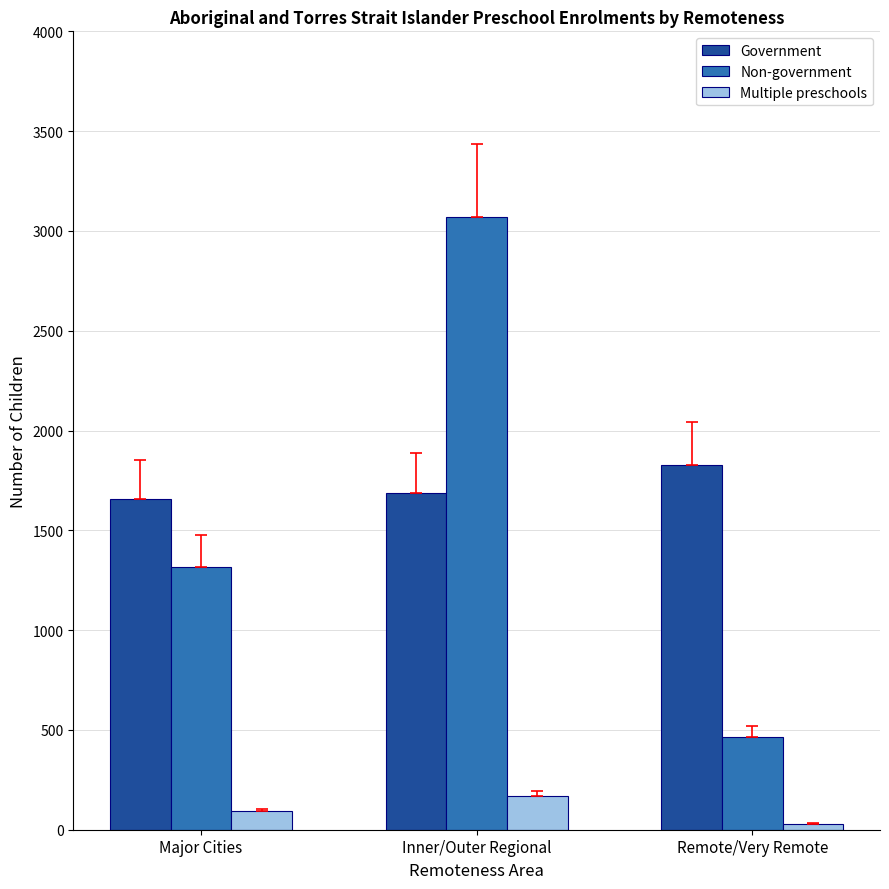

What position from the right is Major Cities?

3